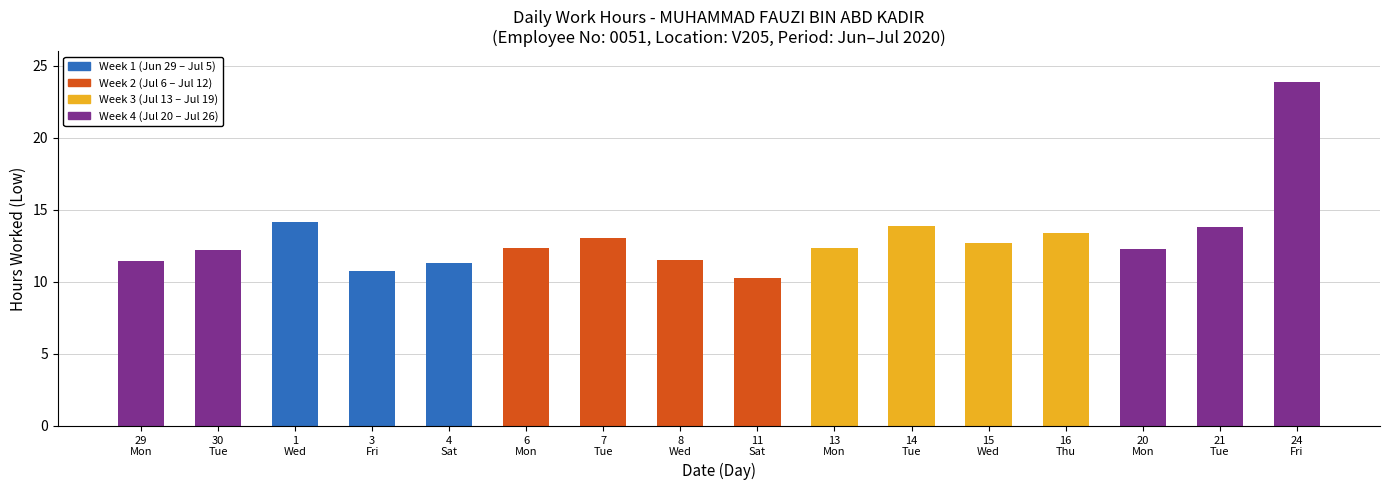

What is the value of the 11th bar from the left?

13.9